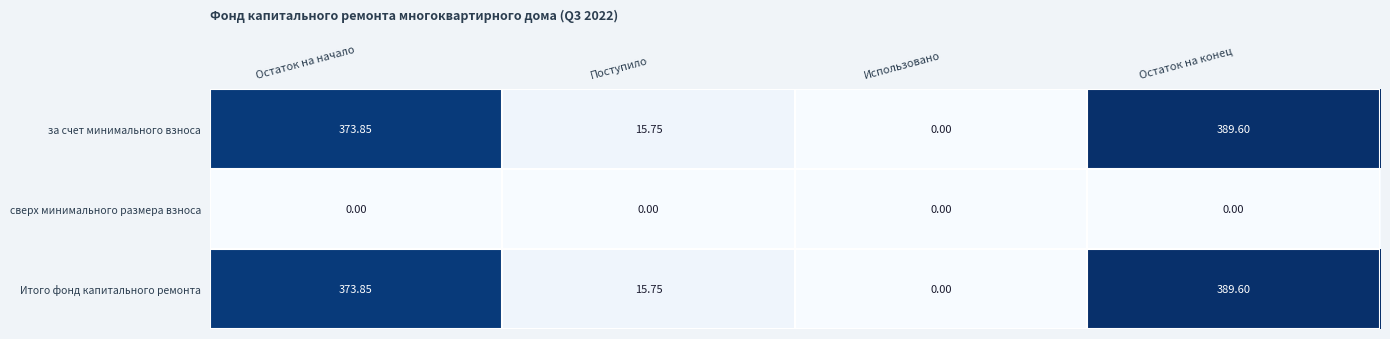

At which label does Итого фонд капитального ремонта first exceed 373?

Остаток на начало